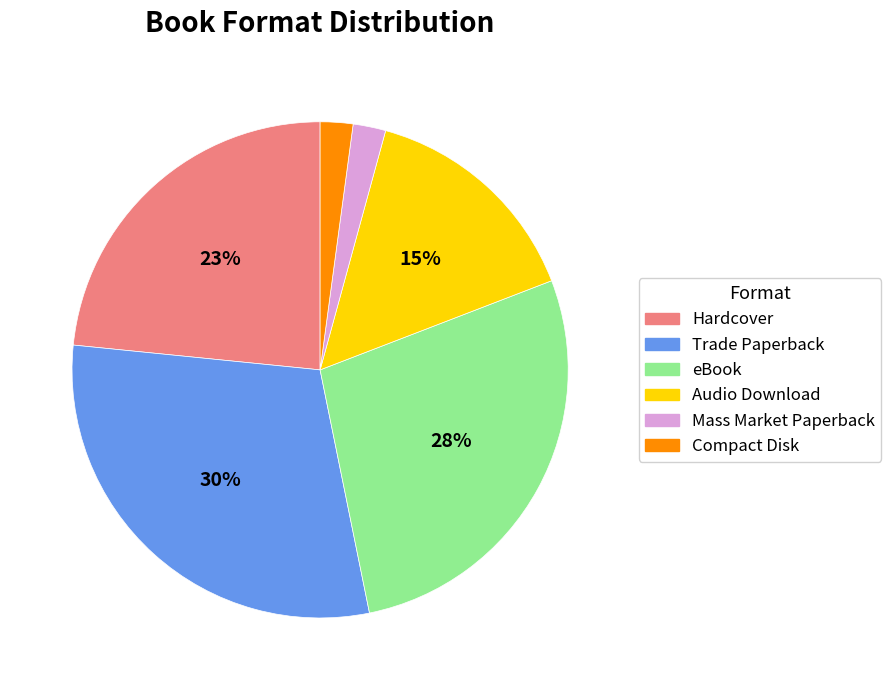

Do Audio Download and eBook together represent more than half of the pie?

No